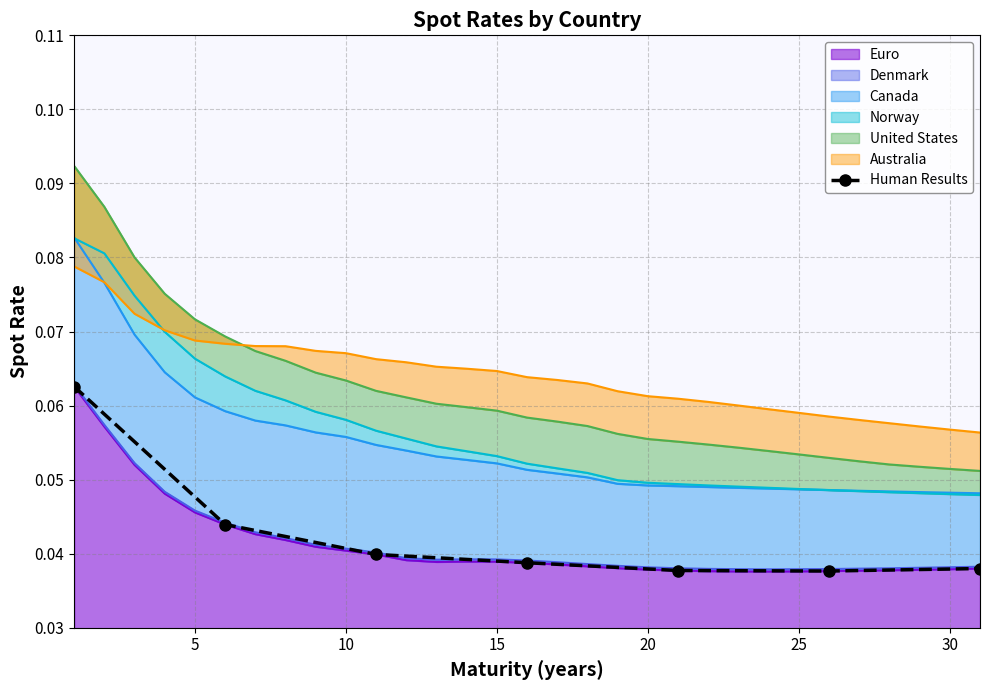

Reading left to right, list all the values displayed in this chart.

0.1	0.0	0.0	0.0	0.0	0.0	0.0